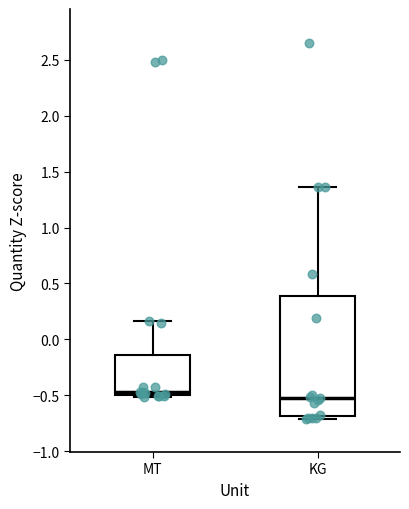

Which box is the tallest, from its lower edge to its upper edge?

KG